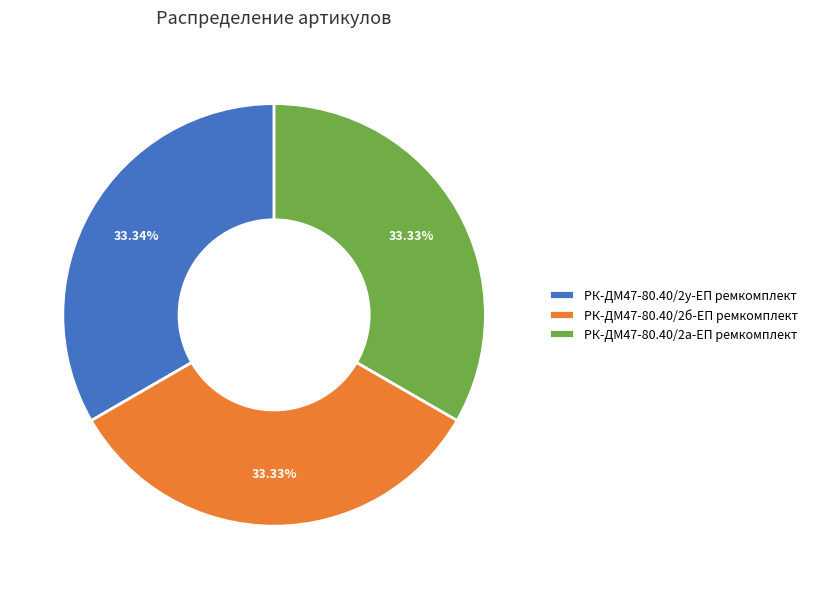

Approximately how many times larger is the value at РК-ДМ47-80.40/2б-ЕП ремкомплект compared to РК-ДМ47-80.40/2а-ЕП ремкомплект?

1.0